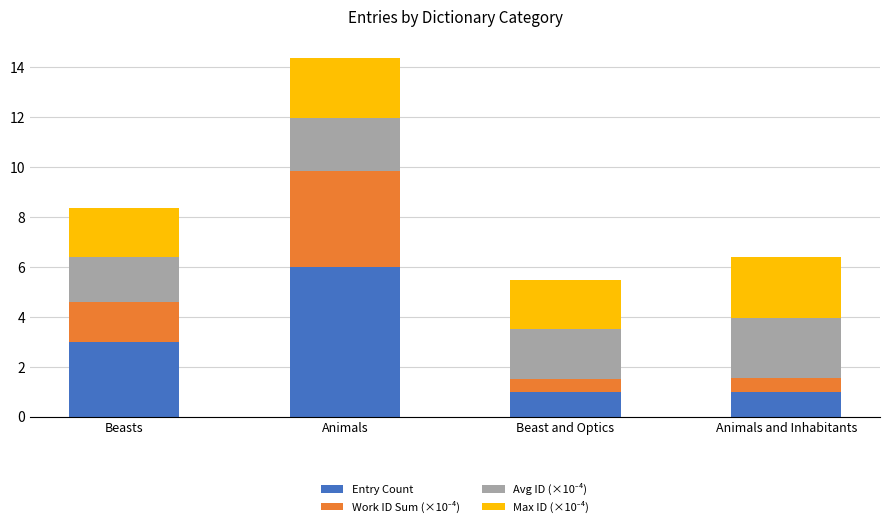

How many series are shown in this chart?

4